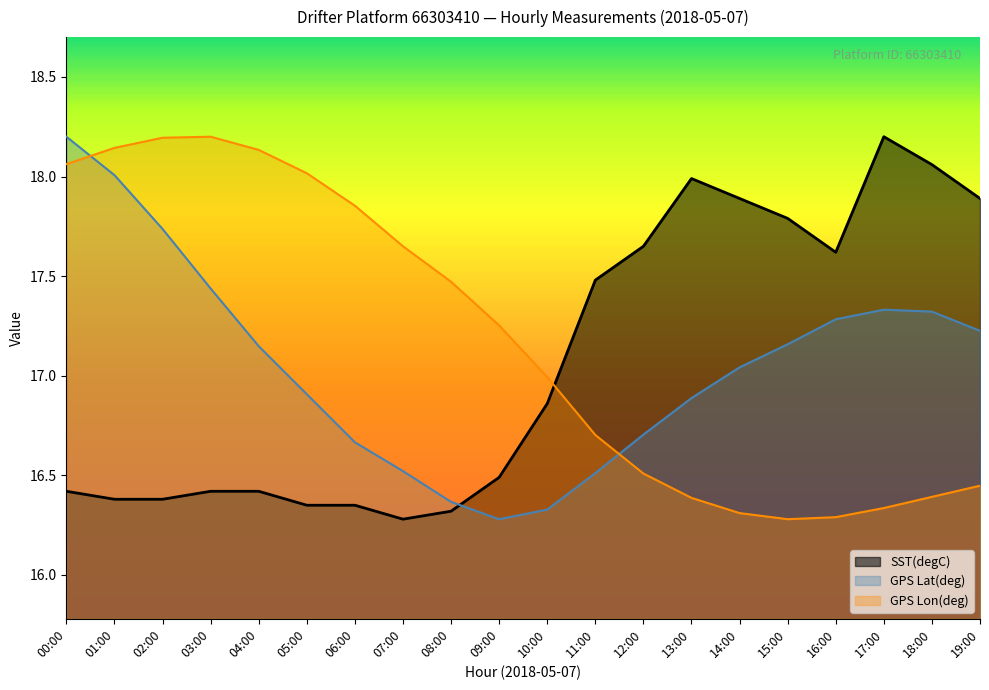

List the labels in order of SST(degC) value, largest first.

17:00, 18:00, 13:00, 14:00, 19:00, 15:00, 12:00, 16:00, 11:00, 10:00, 09:00, 00:00, 03:00, 04:00, 01:00, 02:00, 05:00, 06:00, 08:00, 07:00